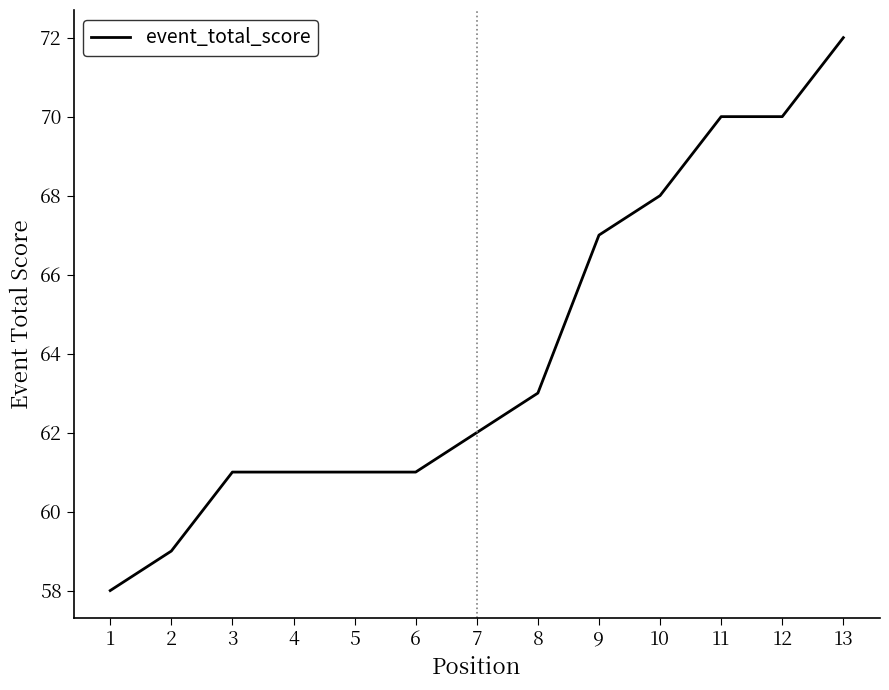

What is the difference between the maximum and minimum values?

14